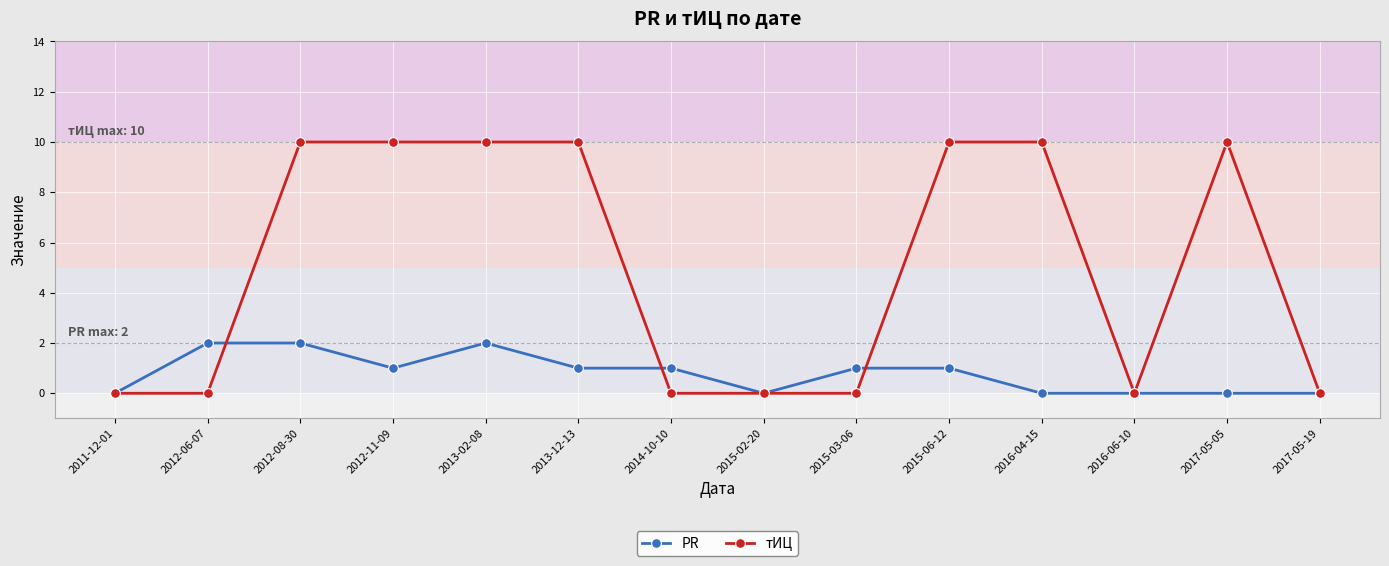

How many distinct data groups are displayed?

2